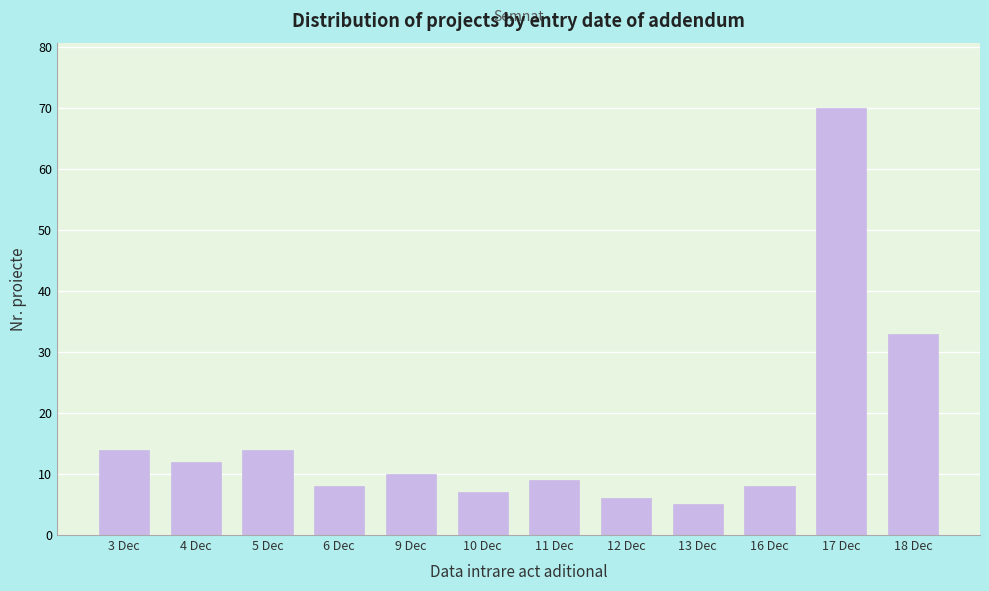

Reading right to left, extract all data points from this chart.

18 Dec=33	17 Dec=70	16 Dec=8	13 Dec=5	12 Dec=6	11 Dec=9	10 Dec=7	9 Dec=10	6 Dec=8	5 Dec=14	4 Dec=12	3 Dec=14